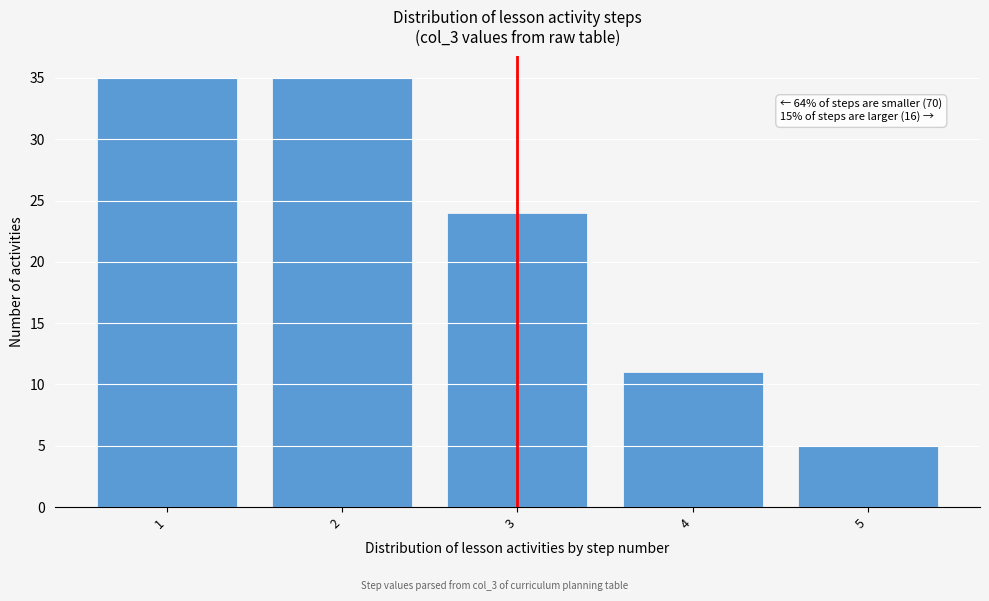

Reading left to right, extract all data points from this chart.

35	35	24	11	5